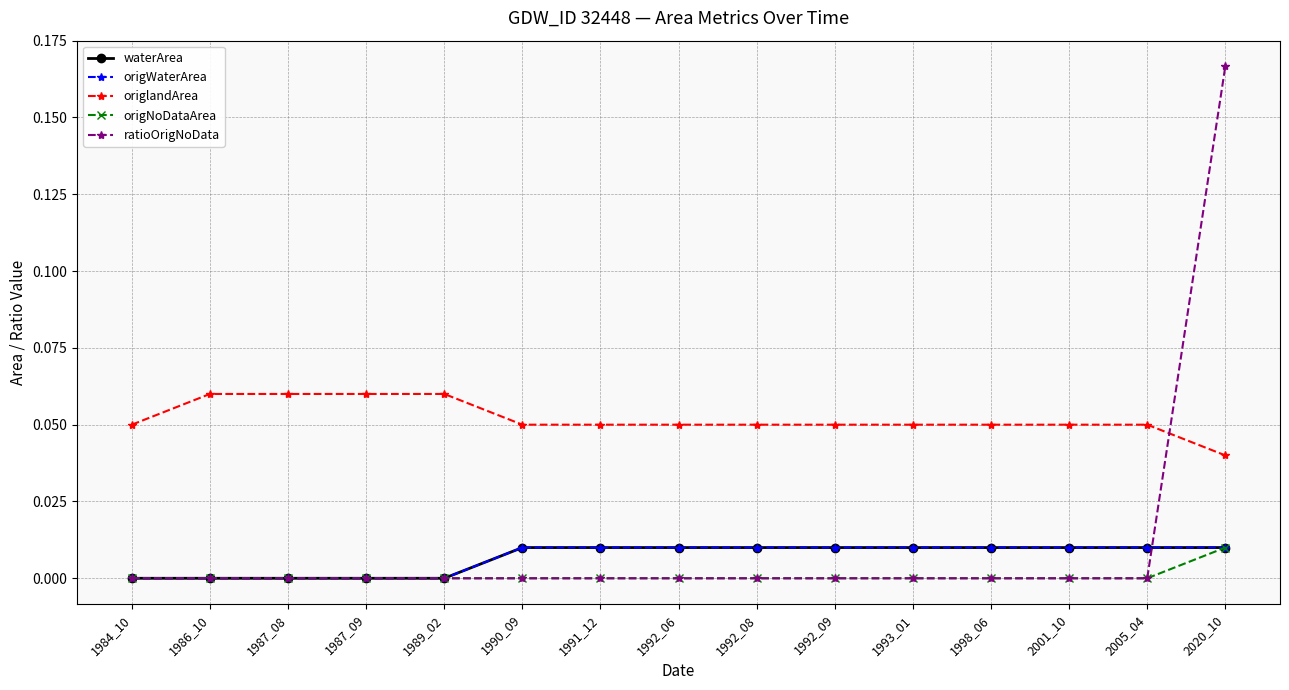

Is this an area chart (filled region under the line)?

No